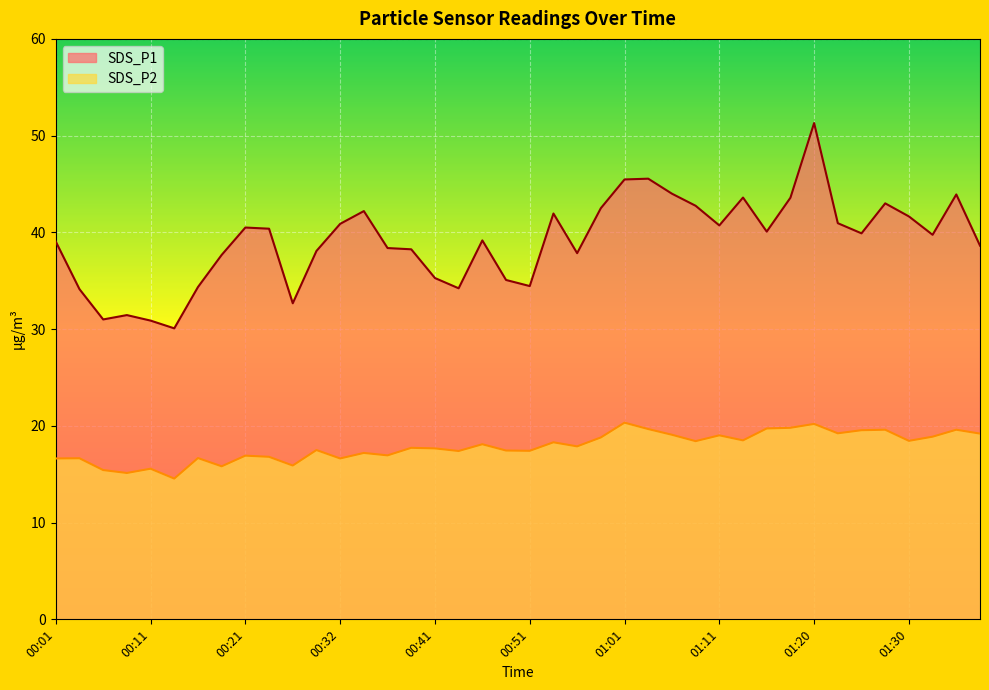

What is the difference between the second highest and second lowest values in the SDS_P1 series?

14.7